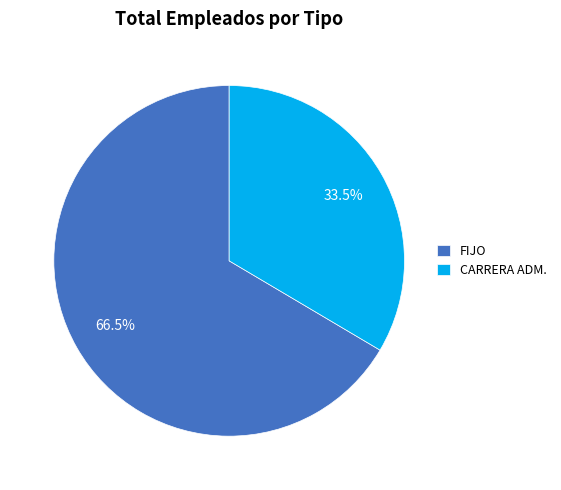

How many segments does this pie chart have?

2